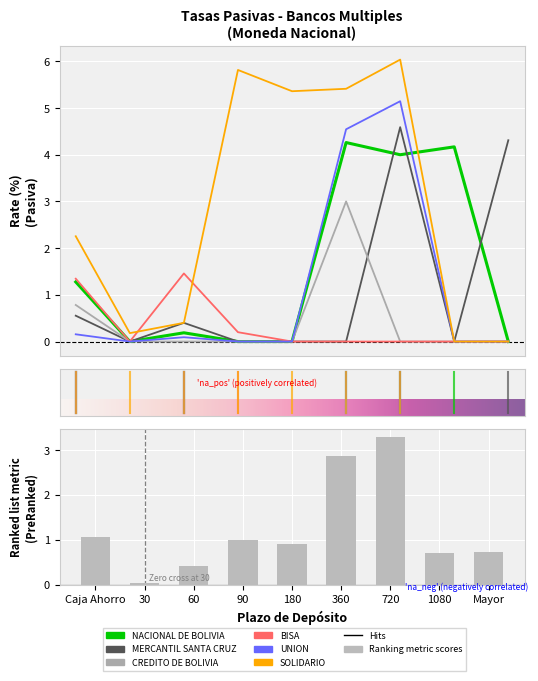

Rank the series at 30 from lowest to highest value.

NACIONAL DE BOLIVIA, MERCANTIL SANTA CRUZ, CREDITO DE BOLIVIA, BISA, UNION, SOLIDARIO